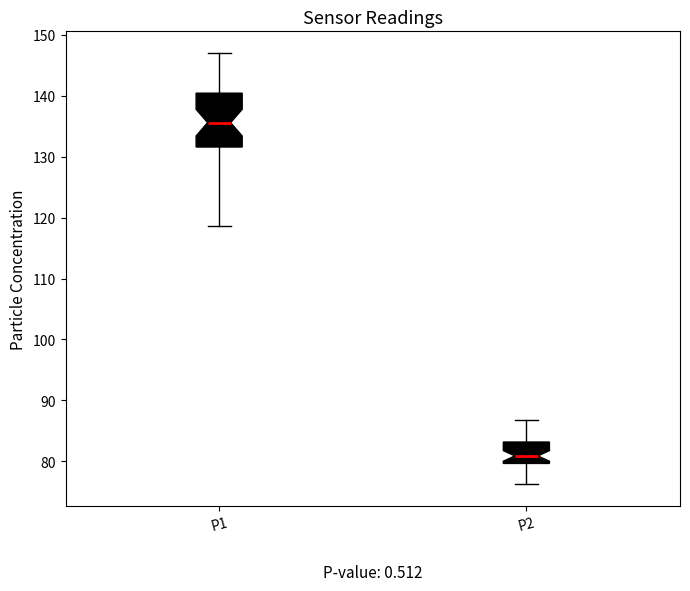

Reading left to right, read every box against the y-axis: the position of its median line, the range the box covers, and the ends of its whiskers. The values are not printed on the chart, so give them approximately, as read against the axis.

P1: median 136, box 132 to 140, whiskers 119 to 147
P2: median 81, box 80 to 83, whiskers 76 to 87